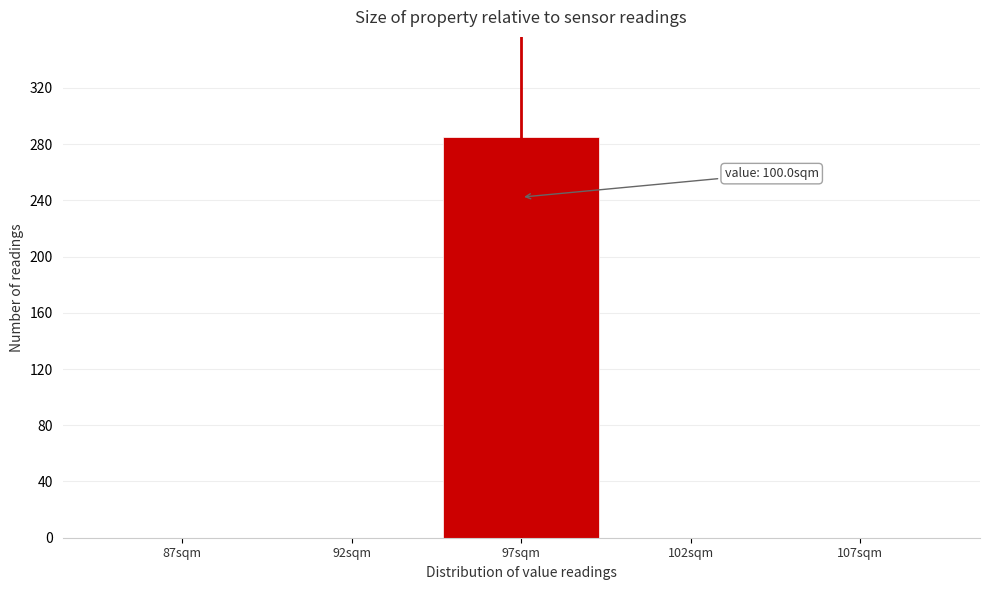

Reading left to right, what are all the values shown in this chart?

87sqm=0	92sqm=0	97sqm=285	102sqm=0	107sqm=0